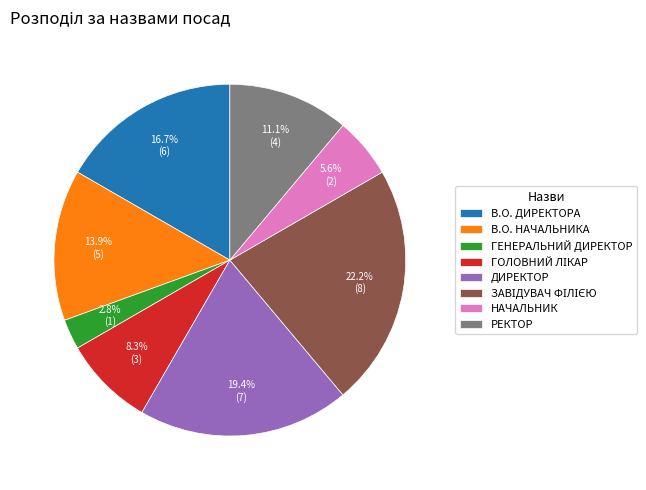

Which has a higher value, НАЧАЛЬНИК or ГЕНЕРАЛЬНИЙ ДИРЕКТОР?

НАЧАЛЬНИК